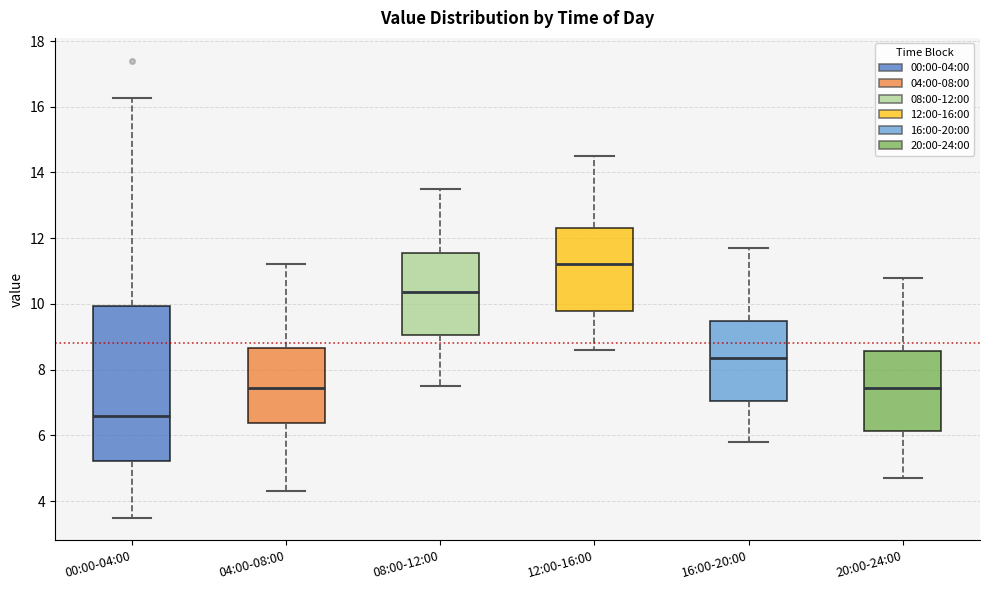

Comparing the boxes themselves (not the whiskers), which one is the tallest?

00:00-04:00